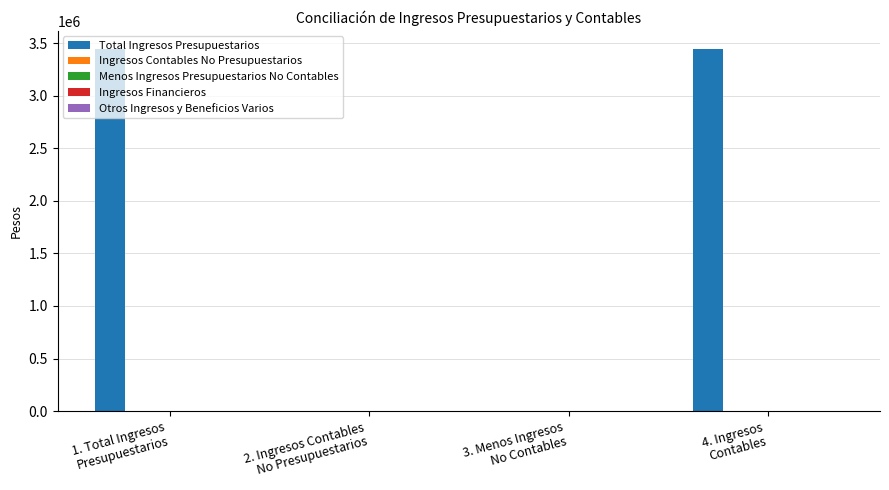

What is the greatest value displayed?

3443652.0